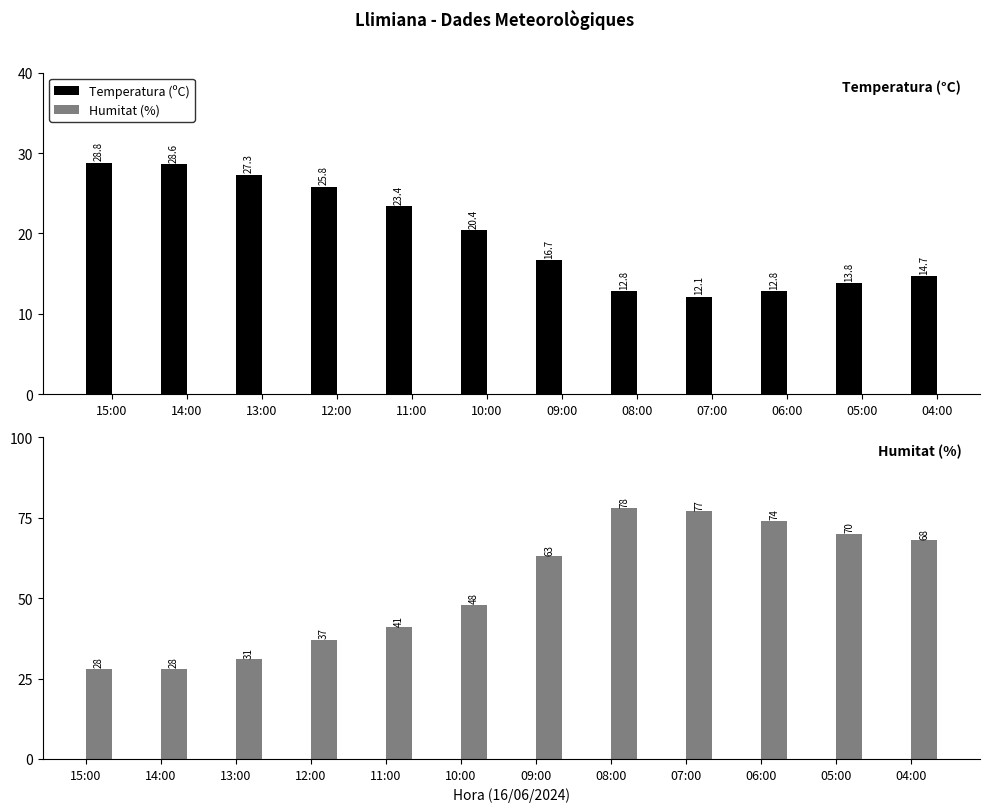

The value of Temperatura (ºC) at 10:00 is 20.4. True or false?

True